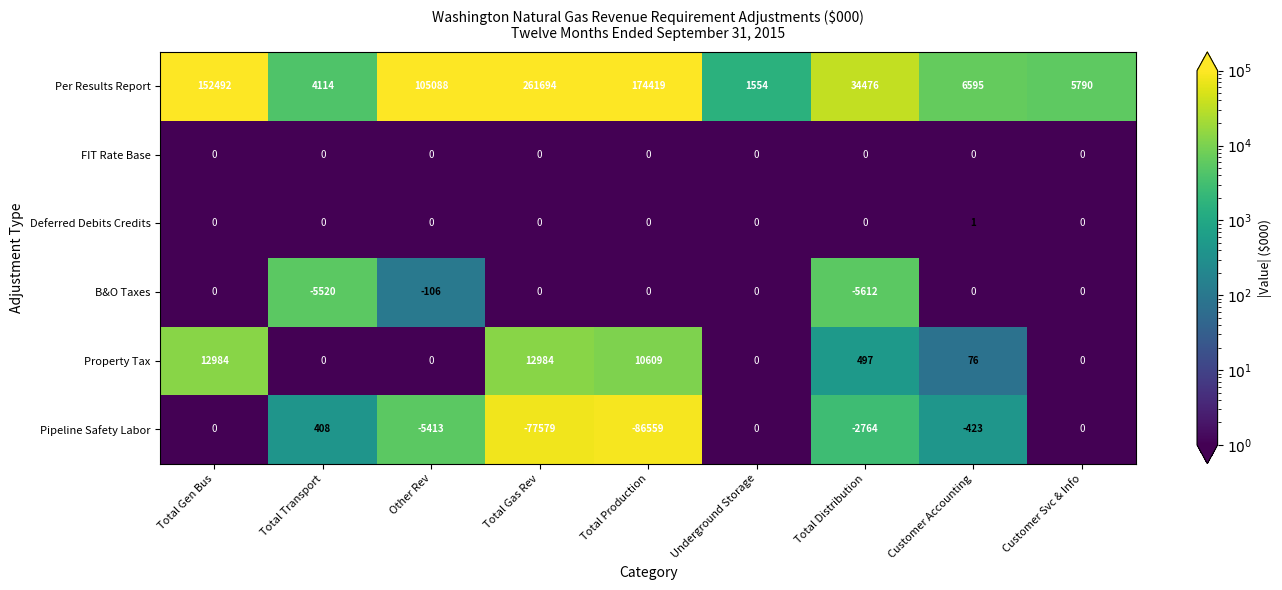

What is the total value across all series at Underground Storage?

1554